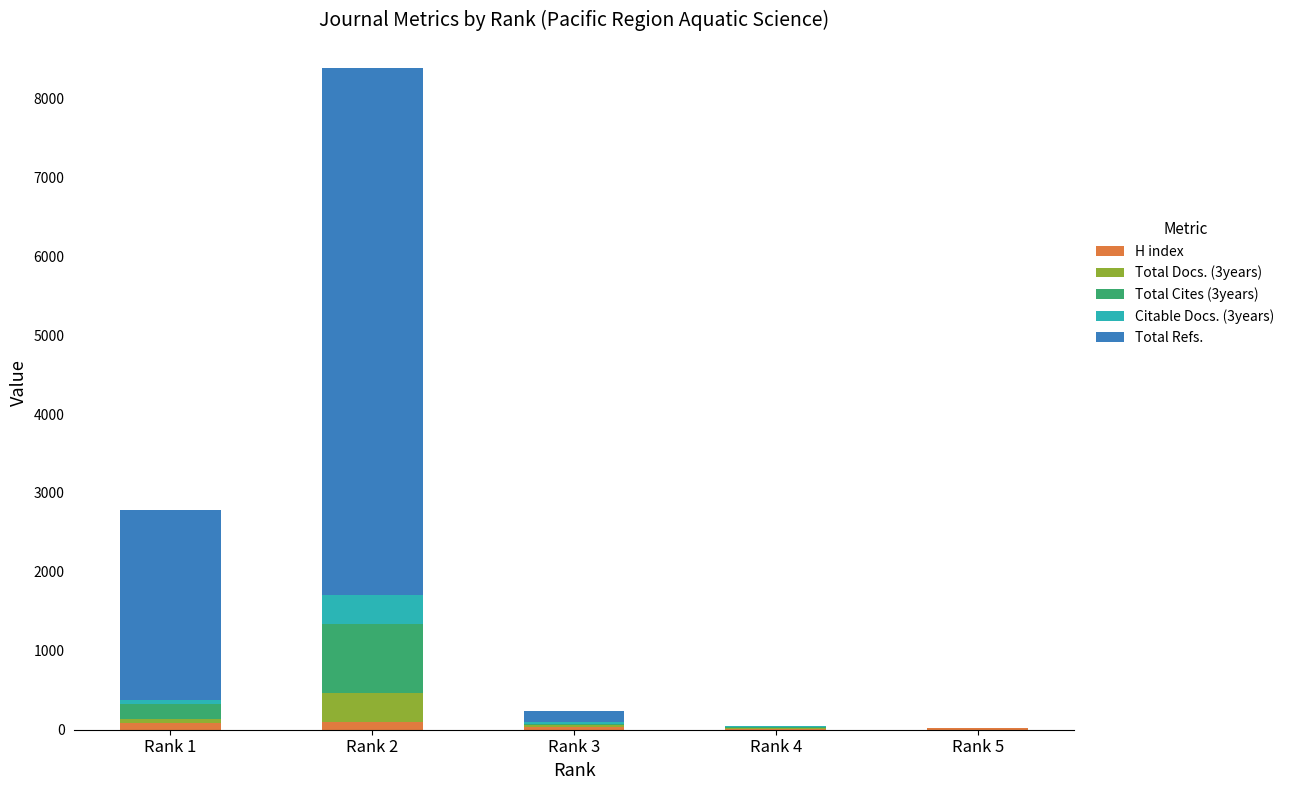

Is it true that H index equals 18 at Rank 5?

True